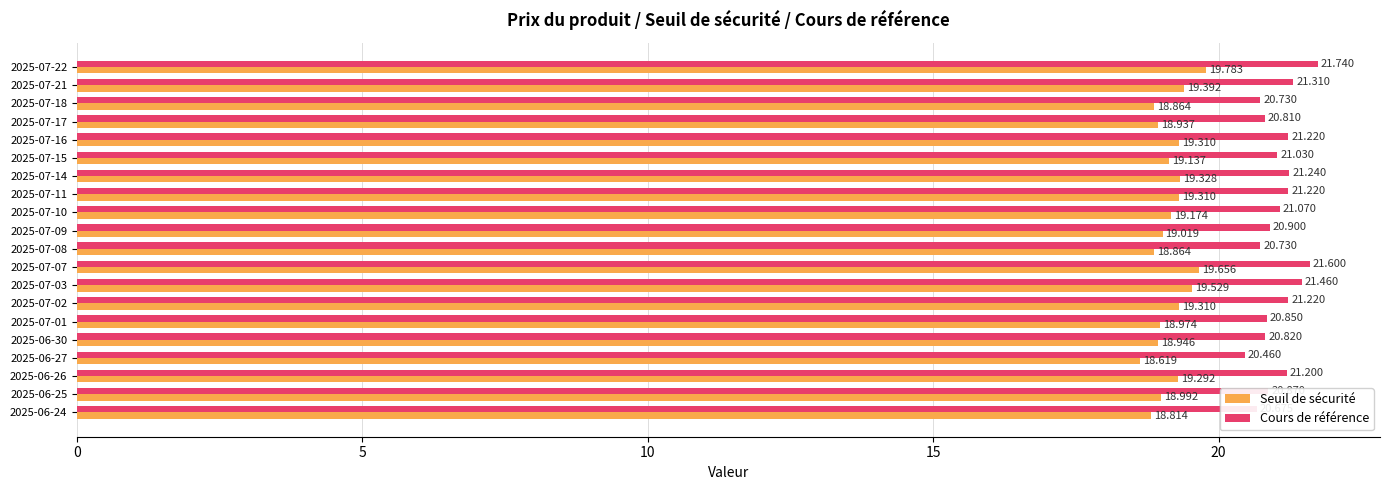

Rank the series at 2025-07-21 from highest to lowest value.

Cours de référence, Seuil de sécurité